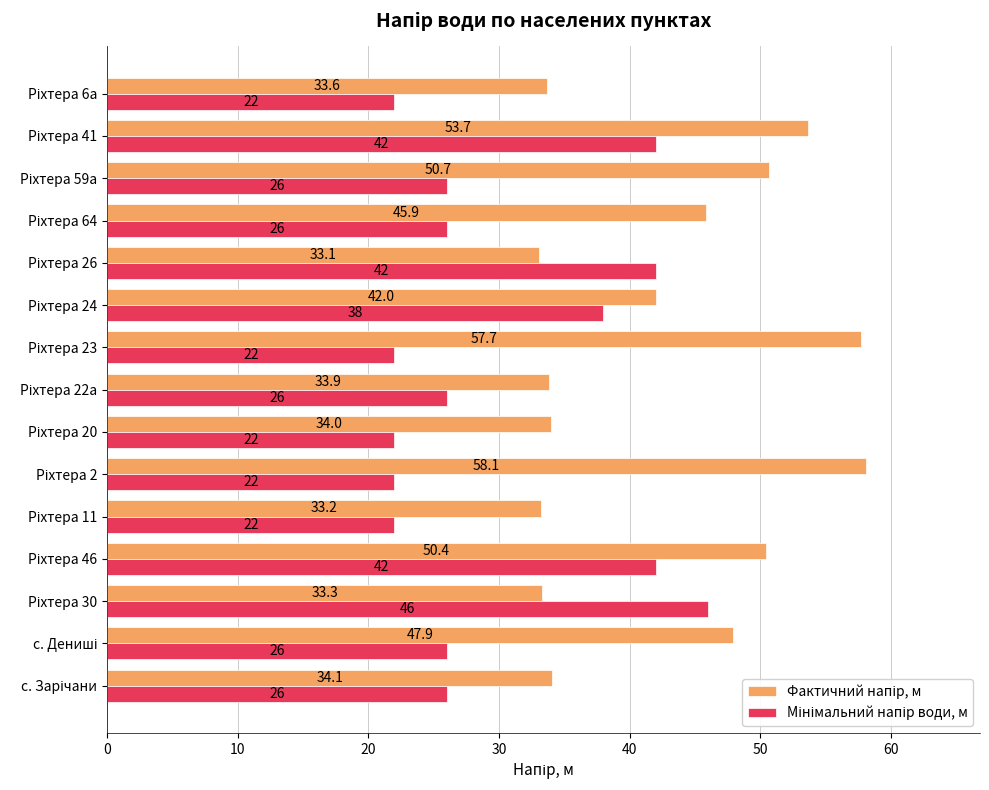

What is the minimum value shown in the chart?

22.0